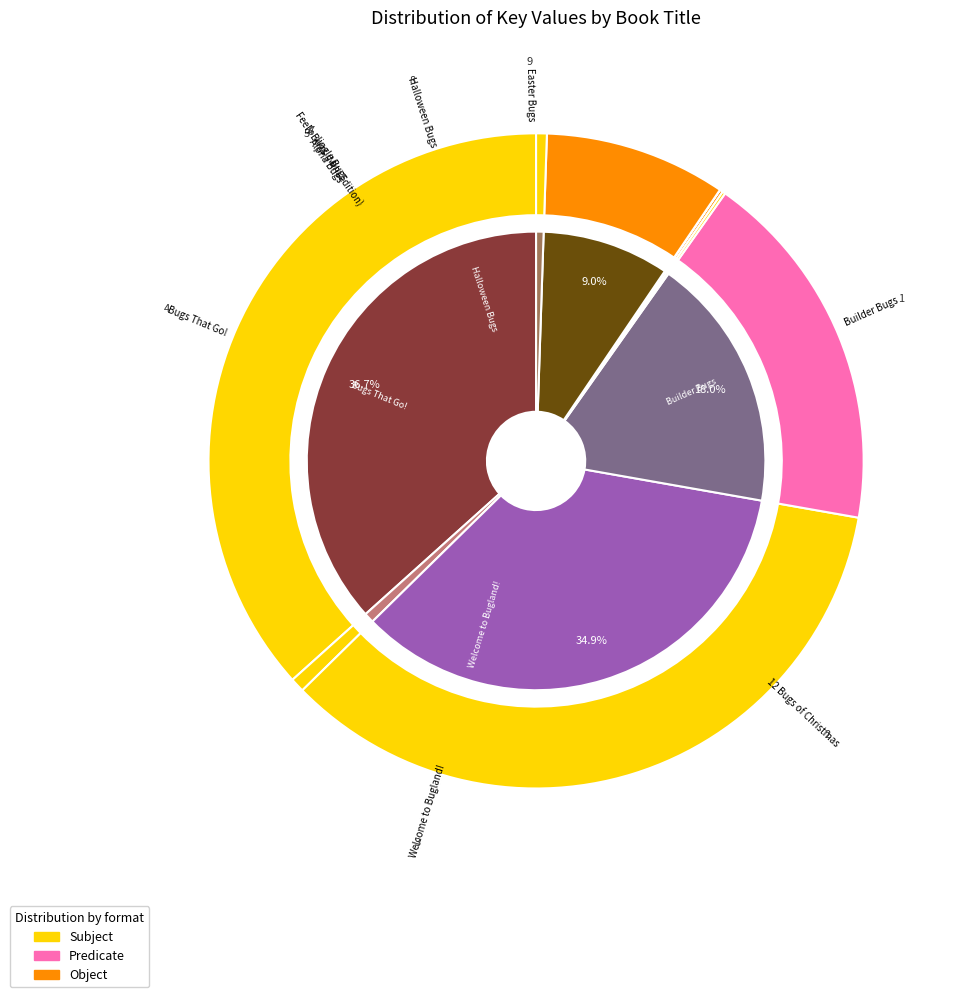

True or false: Bugs That Go! accounts for 24% of the total.

False